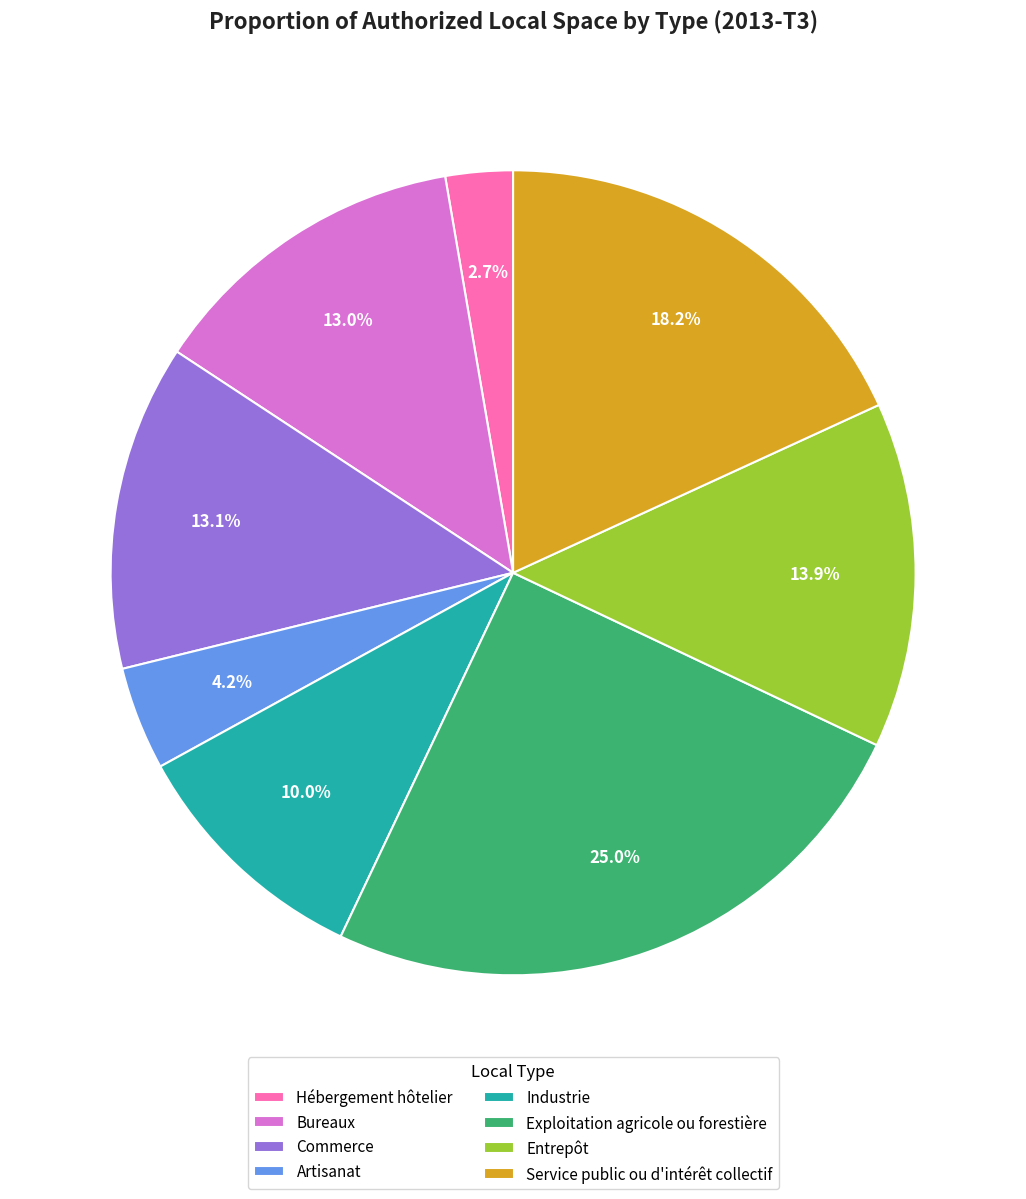

Does Service public ou d'intérêt collectif account for over 50% of the chart?

No